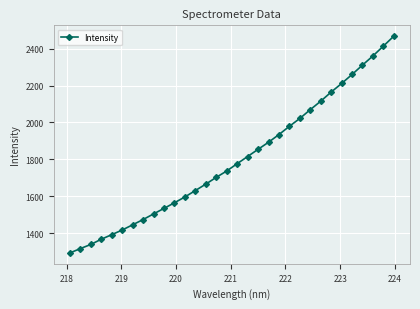

What is the maximum value shown in the chart?

2468.4